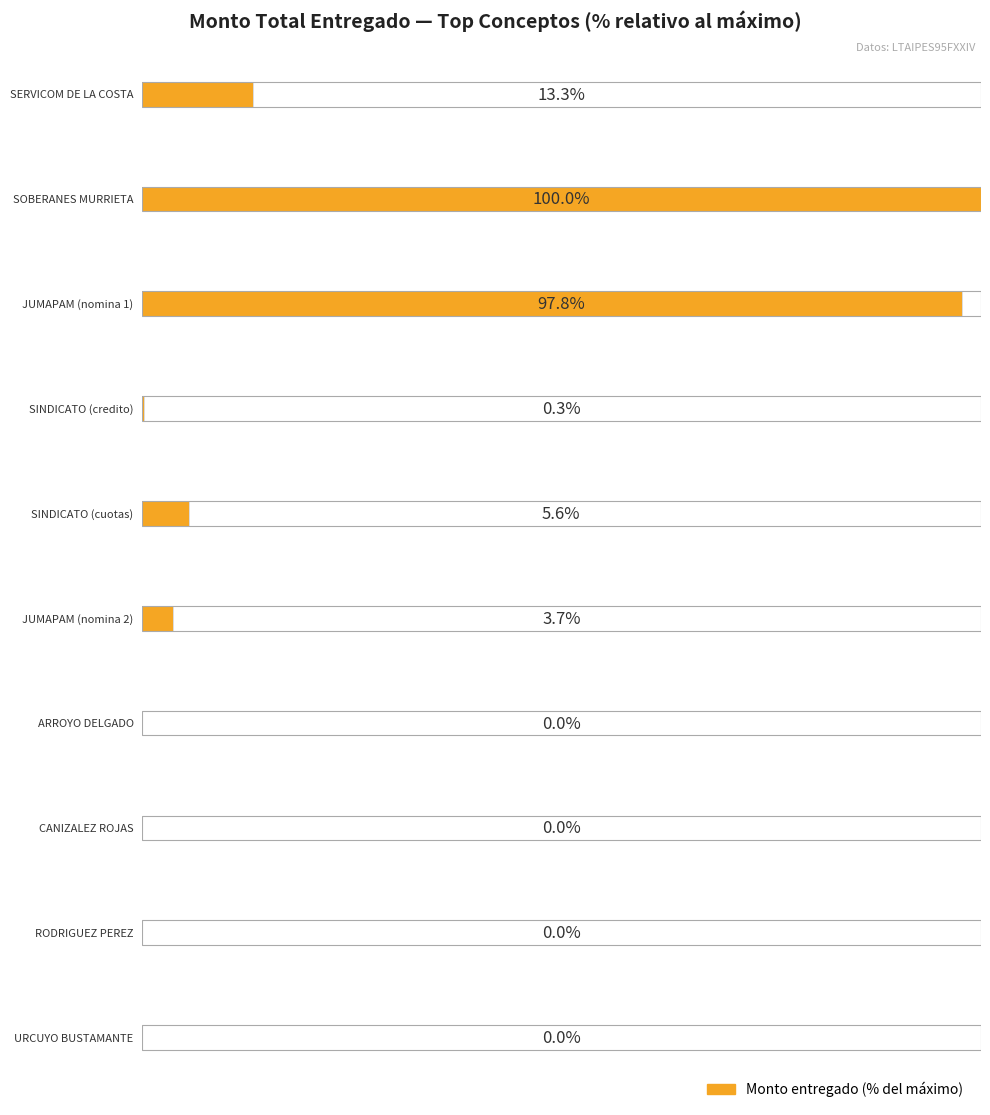

How many bars are there in total?

10